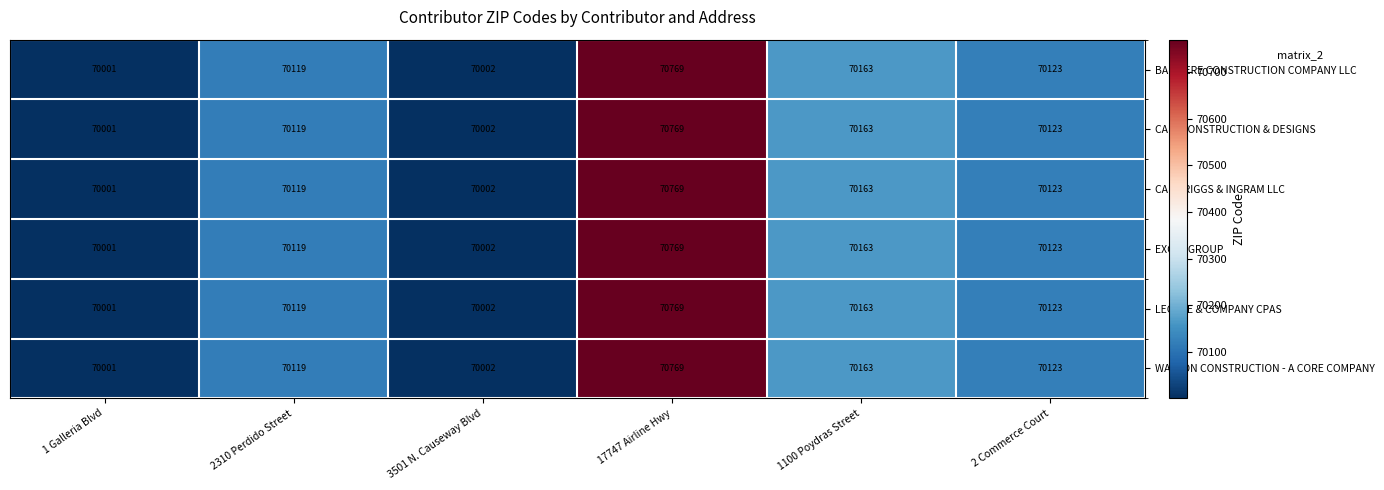

What is the greatest value displayed?

70769